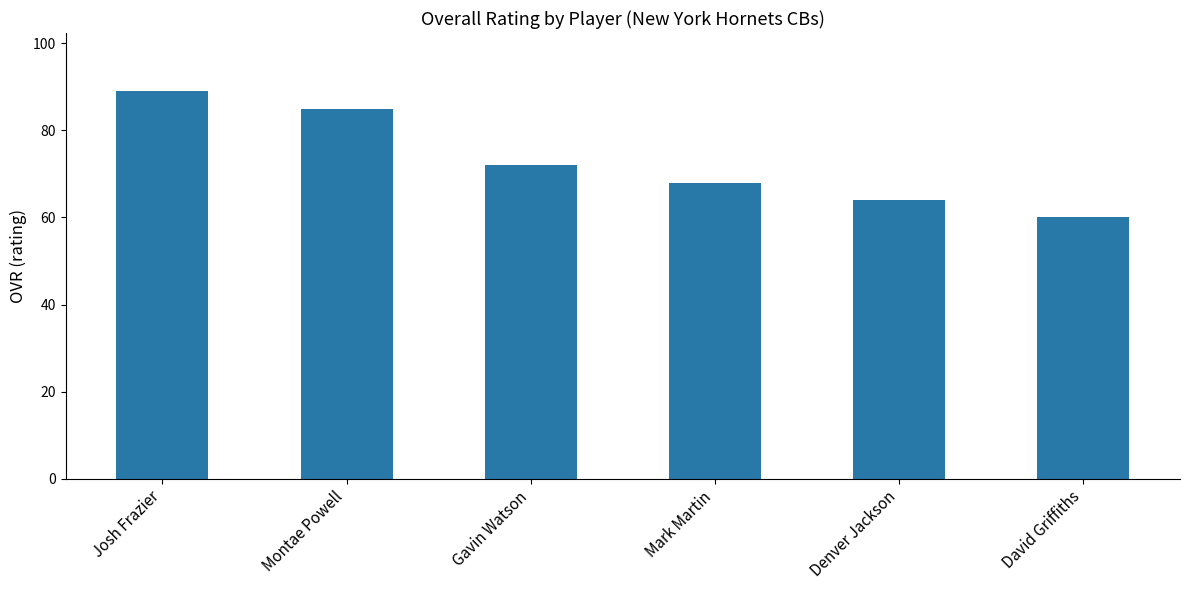

Approximately how many times larger is the value at Denver Jackson compared to David Griffiths?

1.1